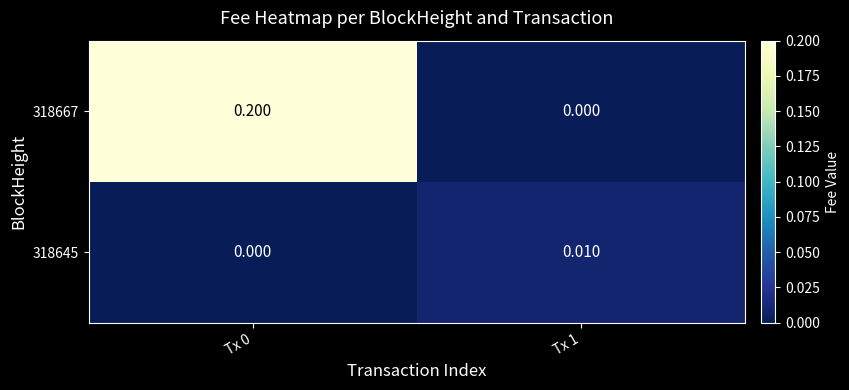

How many series are shown in this chart?

2